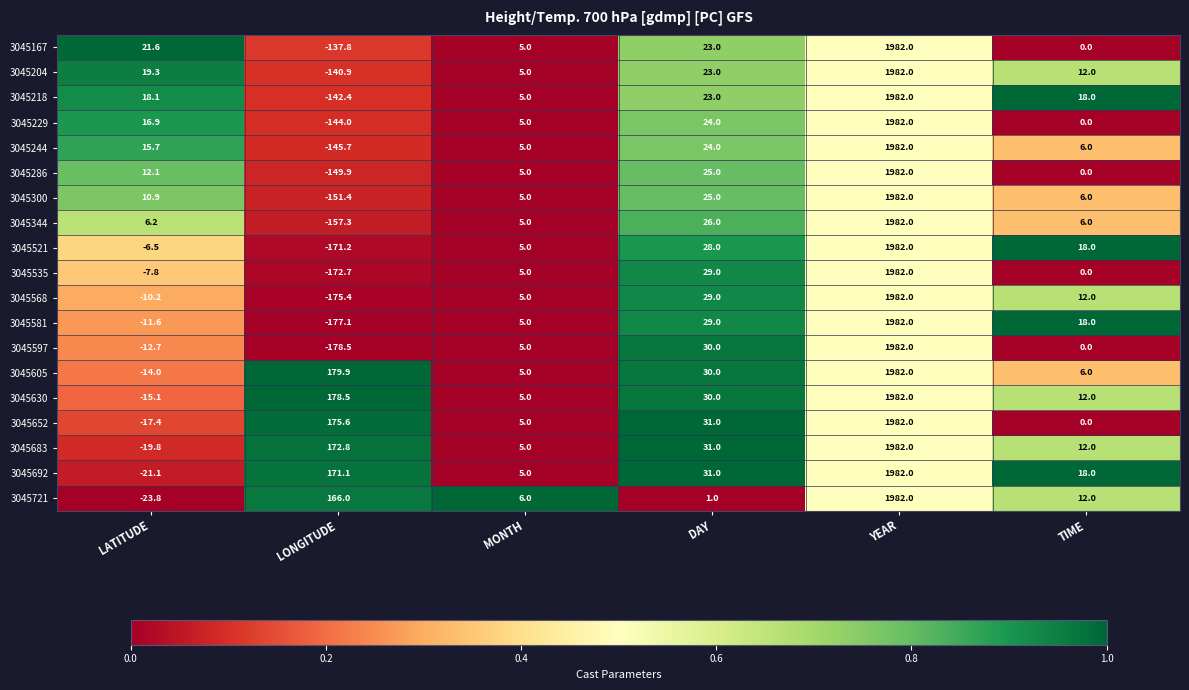

What is the maximum value shown in the chart?

1982.0